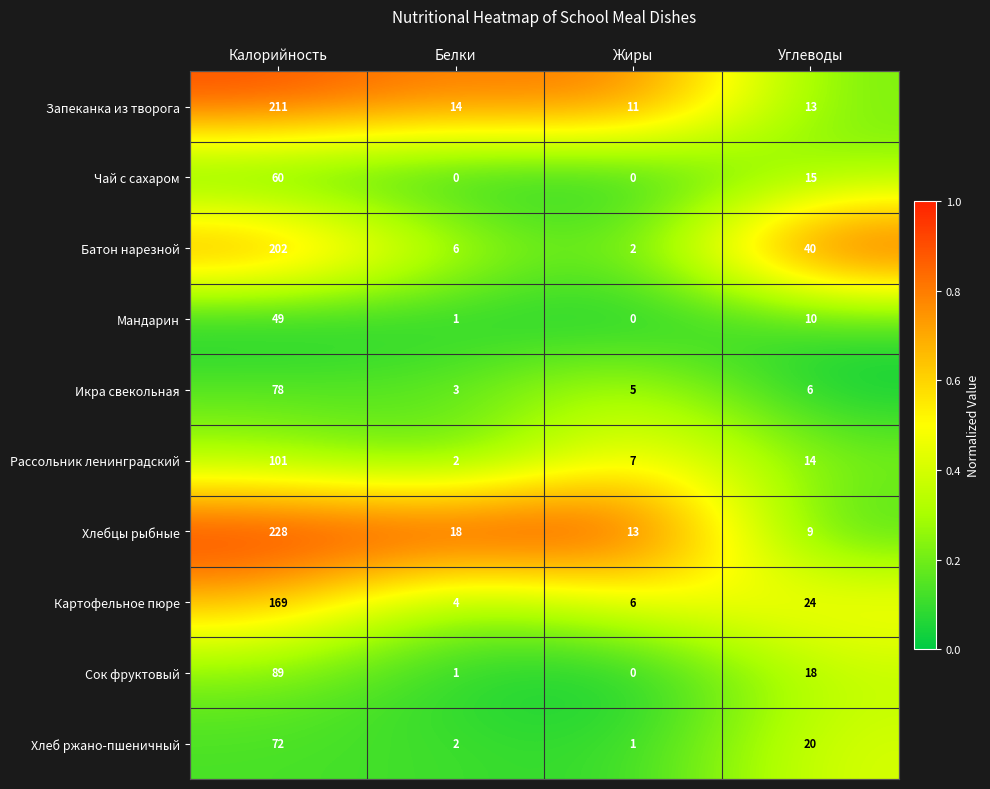

What is the sum of all Батон нарезной values?

250